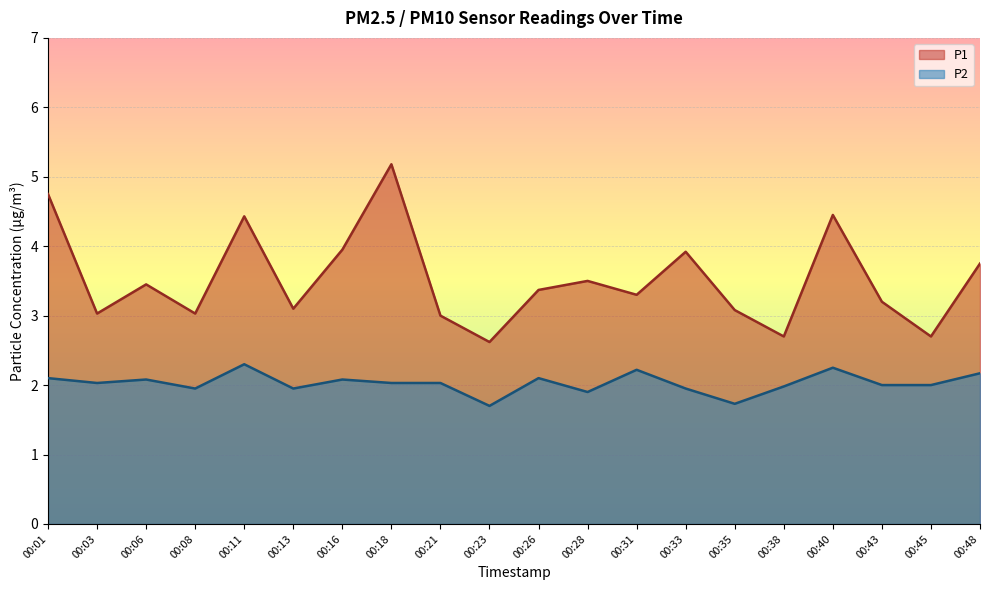

Reading right to left, extract all data points from this chart.

P1: 00:48=3.8	00:45=2.7	00:43=3.2	00:40=4.5	00:38=2.7	00:35=3.1	00:33=3.9	00:31=3.3	00:28=3.5	00:26=3.4	00:23=2.6	00:21=3.0	00:18=5.2	00:16=4.0	00:13=3.1	00:11=4.4	00:08=3.0	00:06=3.5	00:03=3.0	00:01=4.8
P2: 00:48=2.2	00:45=2.0	00:43=2.0	00:40=2.2	00:38=2.0	00:35=1.7	00:33=1.9	00:31=2.2	00:28=1.9	00:26=2.1	00:23=1.7	00:21=2.0	00:18=2.0	00:16=2.1	00:13=1.9	00:11=2.3	00:08=1.9	00:06=2.1	00:03=2.0	00:01=2.1